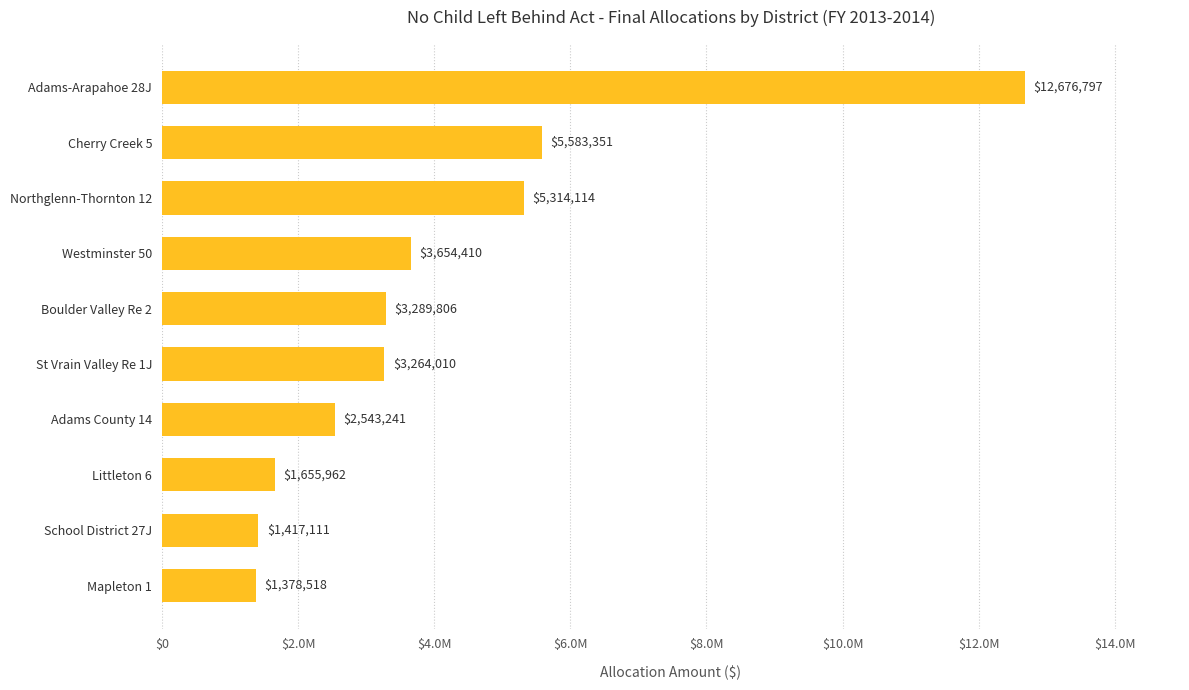

Does the chart contain stacked bars?

No